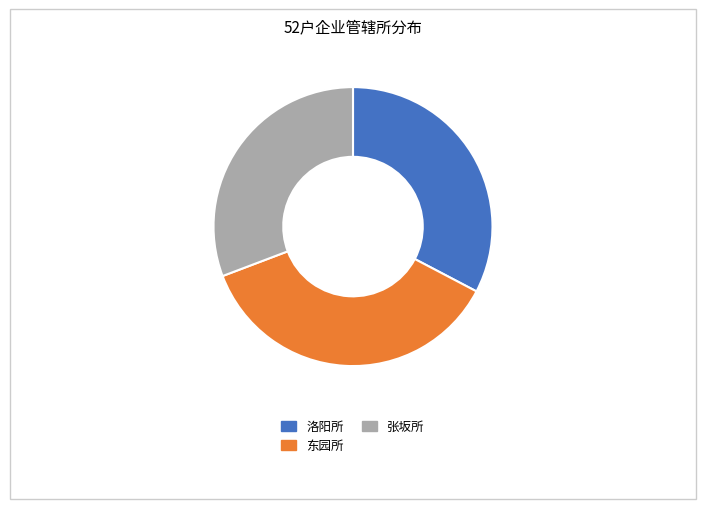

Do 东园所 and 洛阳所 together represent more than half of the pie?

Yes